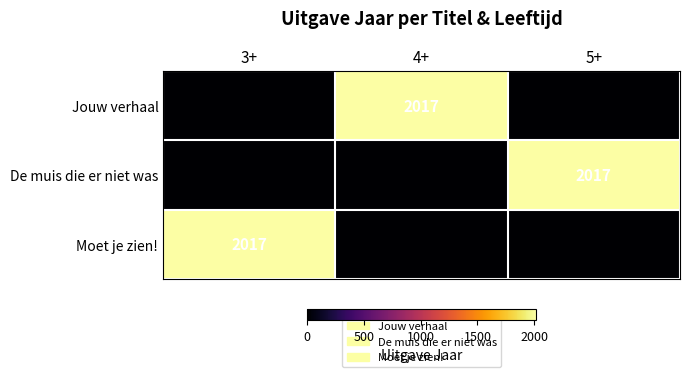

At which category is the sum across all series the highest?

3+